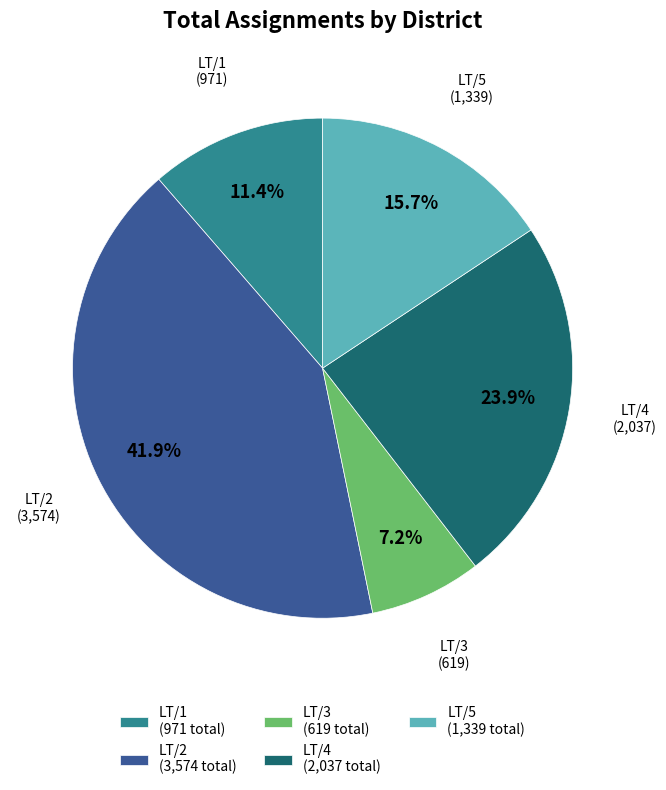

Is the sum of LT/4 (2,037 total) and LT/2 (3,574 total) greater than half?

Yes